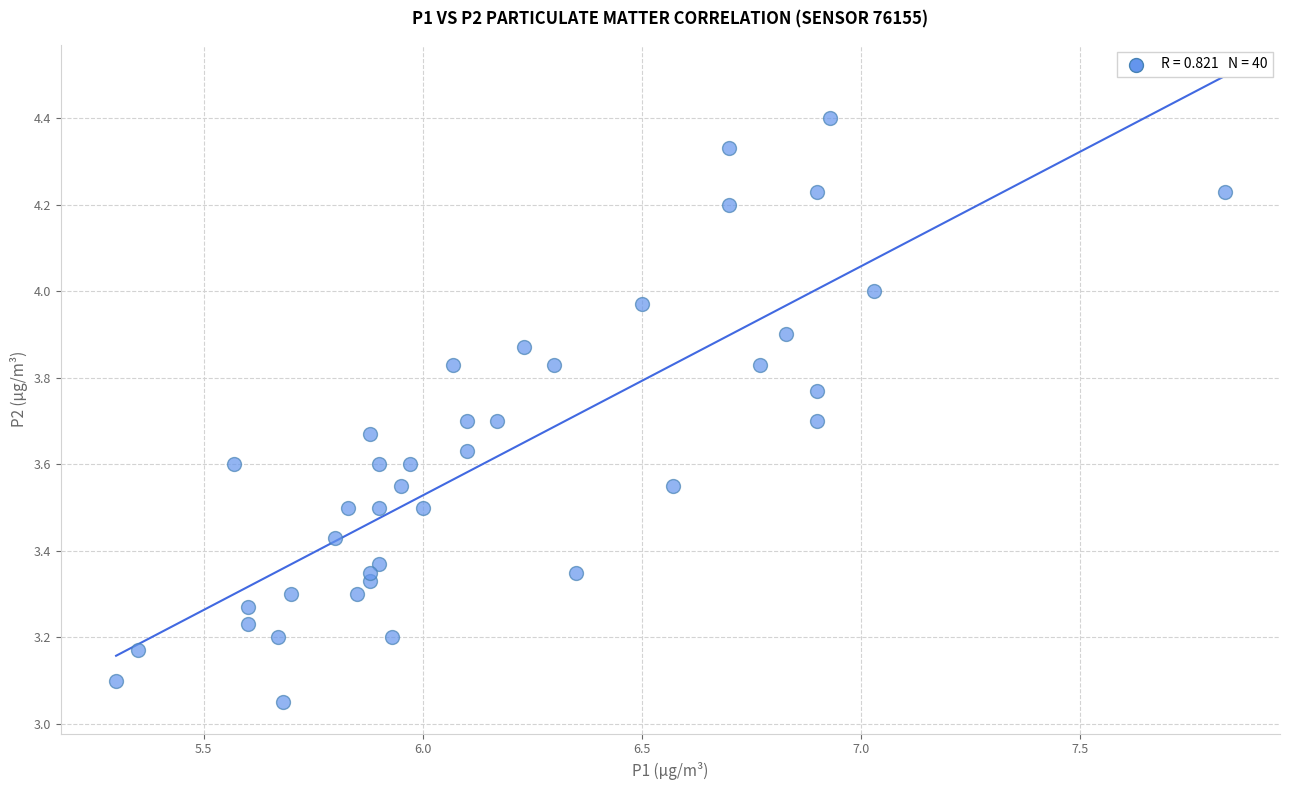

What is the range of X values (max minus min)?

2.5